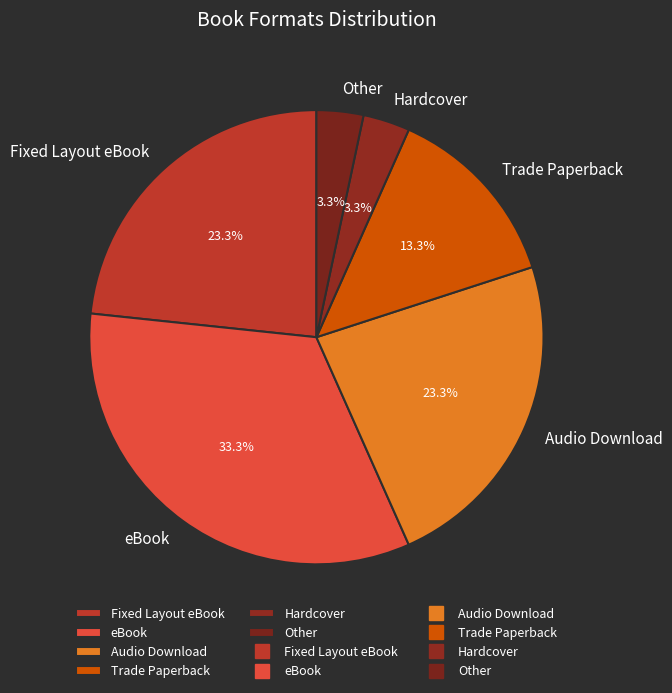

Does eBook represent more than half of the total?

No